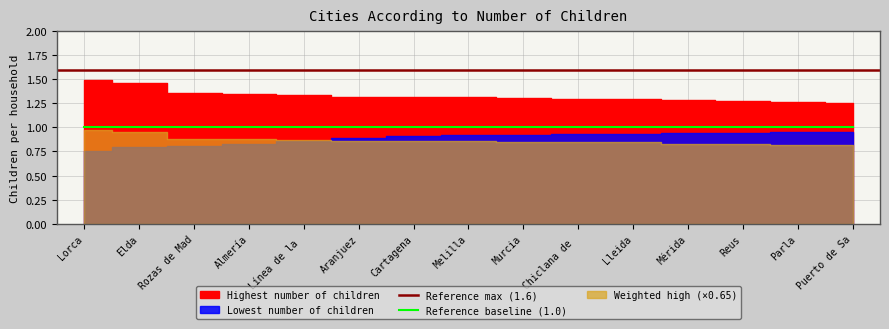

What is the approximate value of Lowest number of children at Melilla?

0.9